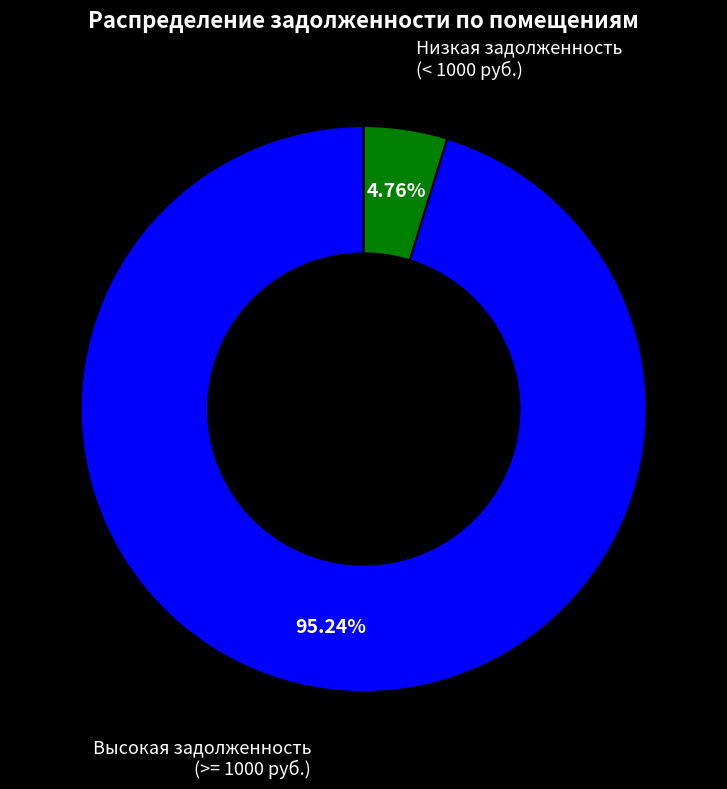

Is there a majority slice in this chart?

Yes